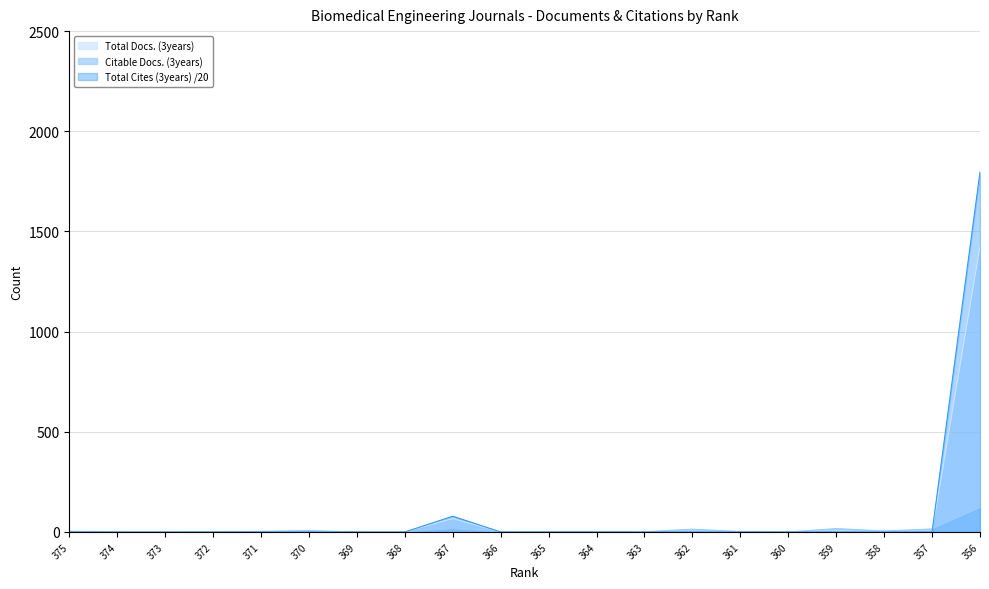

Rank the categories by Total Docs. (3years) value from highest to lowest.

356, 367, 375, 374, 373, 372, 371, 370, 369, 368, 366, 365, 364, 363, 362, 361, 360, 359, 358, 357